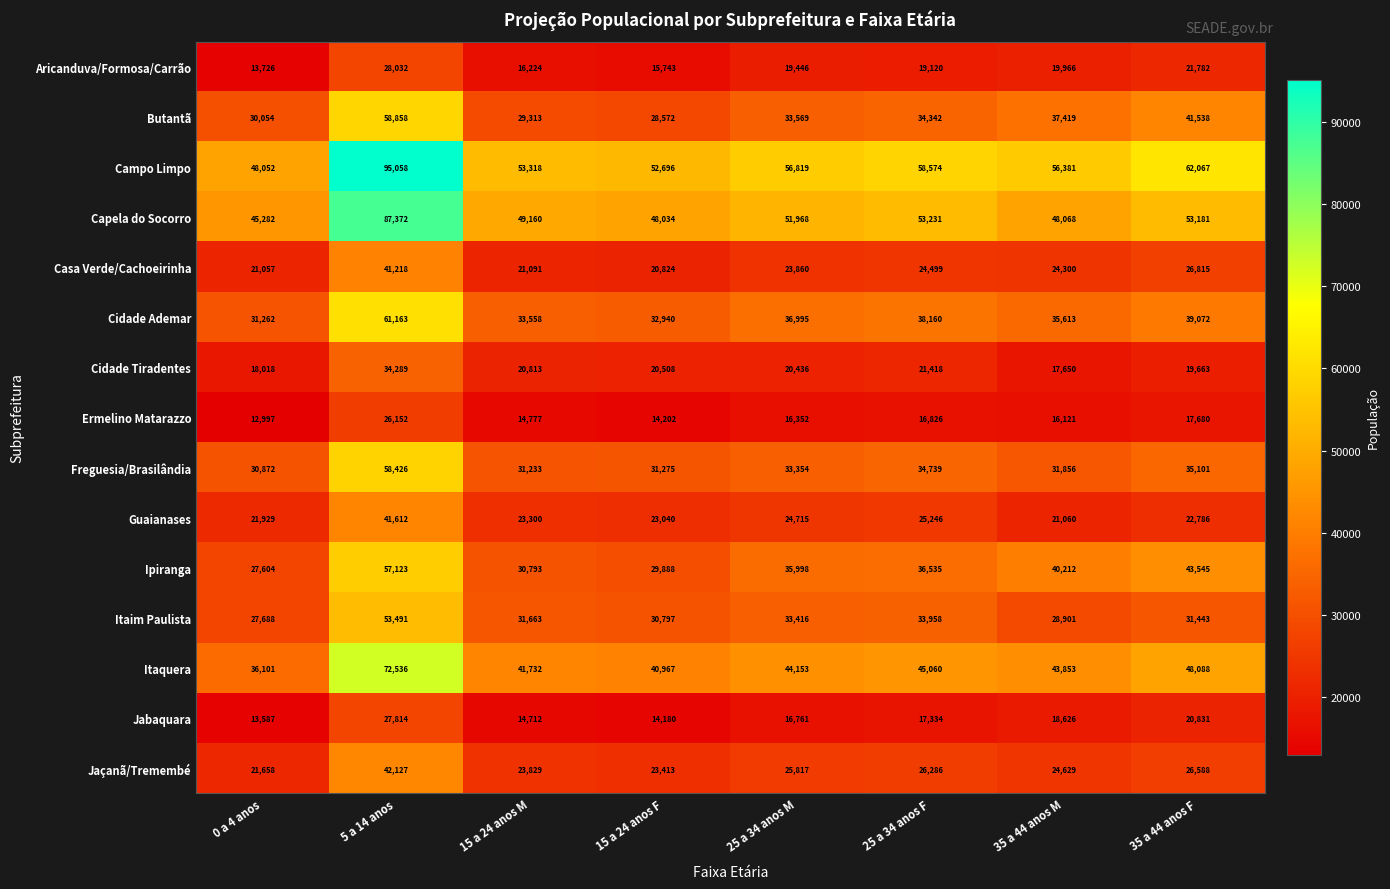

True or false: Aricanduva/Formosa/Carrão has a value of 28032 at 5 a 14 anos.

True